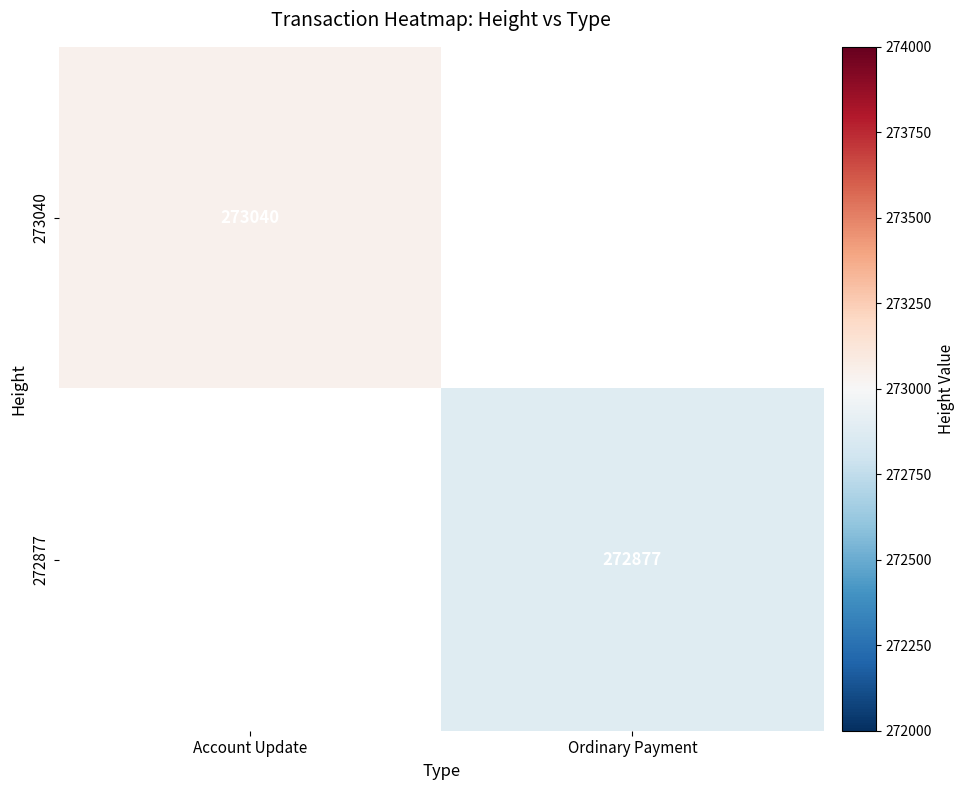

Which category has the lowest value across all series?

Ordinary Payment